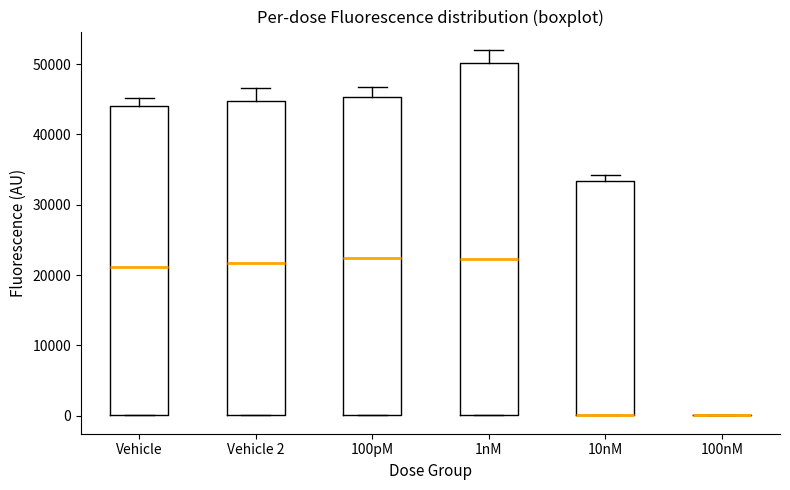

Reading left to right, read every box against the y-axis: the position of its median line, the range the box covers, and the ends of its whiskers. The values are not printed on the chart, so give them approximately, as read against the axis.

Vehicle: median 21000, box 0 to 44000, whiskers 0 to 45000
Vehicle 2: median 22000, box 0 to 45000, whiskers 0 to 47000
100pM: median 22000, box 0 to 45000, whiskers 0 to 47000
1nM: median 22000, box 0 to 50000, whiskers 0 to 52000
10nM: median 0 (drawn on the box's lower edge), box 0 to 33000, whiskers 0 to 34000
100nM: box collapsed to a line at 0, whiskers 0 to 0